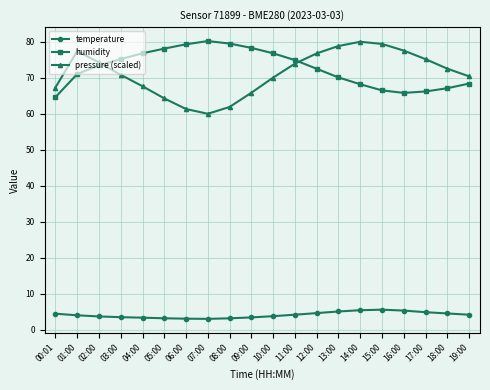

True or false: temperature and humidity intersect in this chart.

False